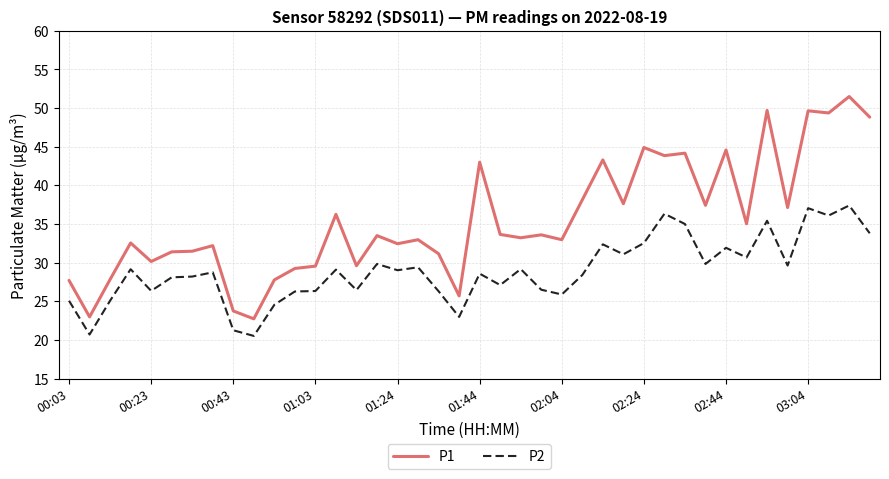

Rank the series by their maximum value, from lowest to highest.

P2, P1